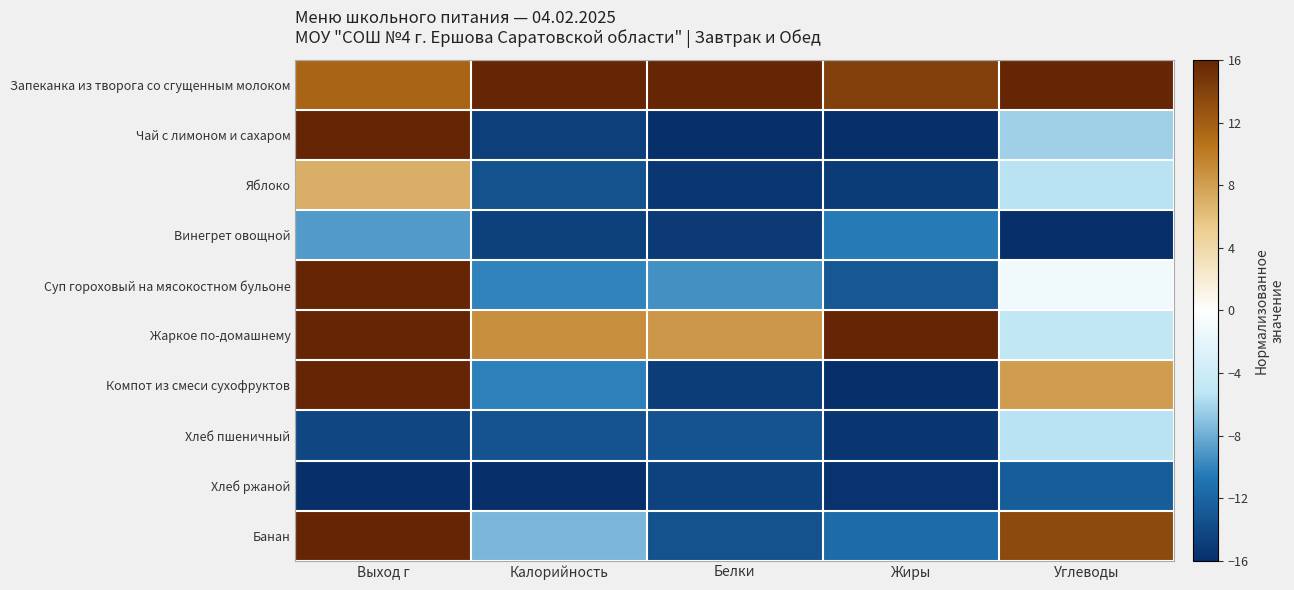

Which has a higher value, Белки or Жиры?

Белки